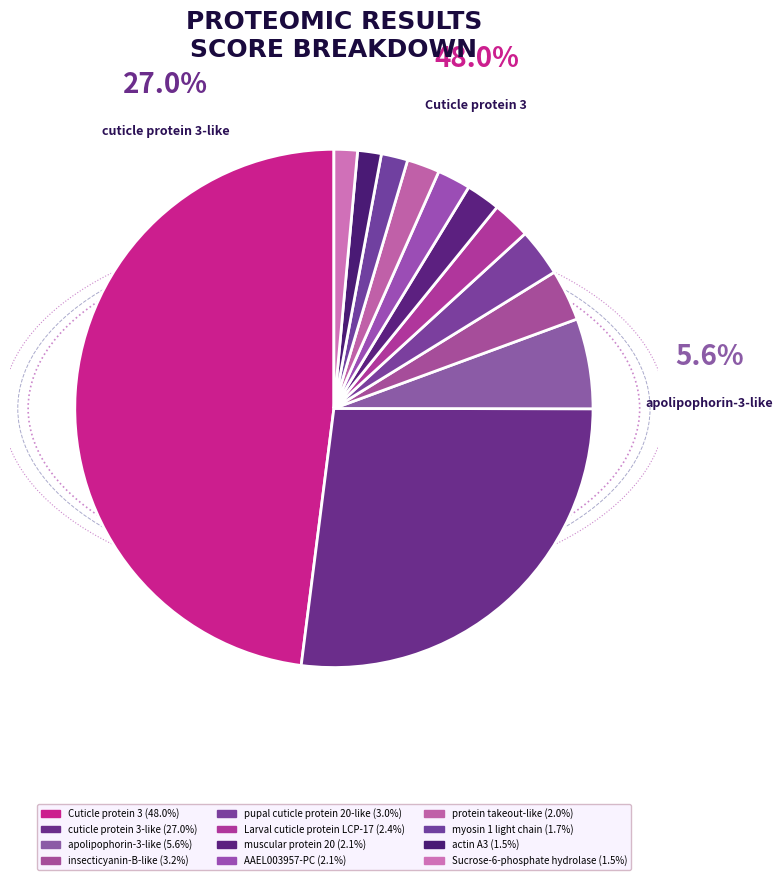

Does any single category account for the majority?

No